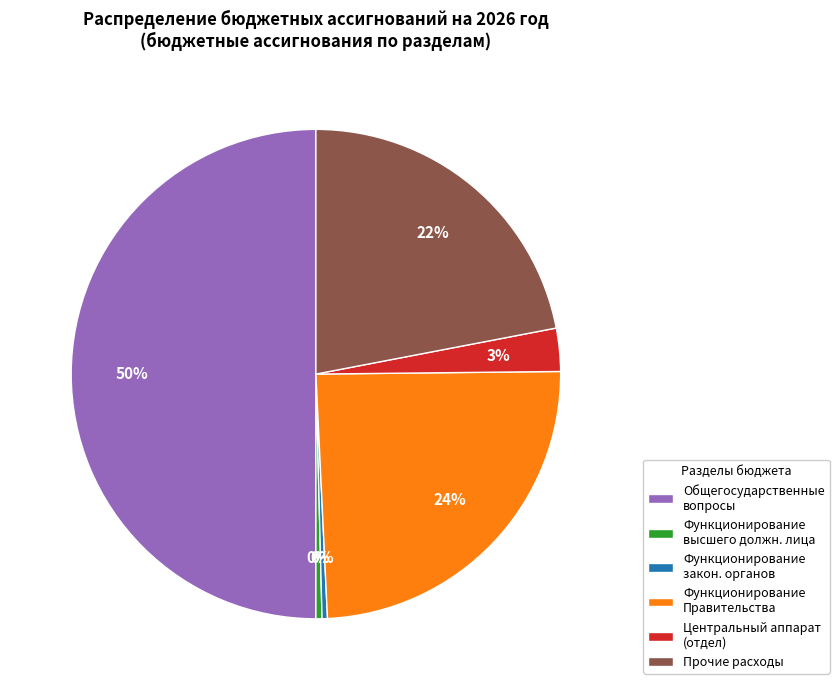

Which category has the biggest portion of the pie?

Общегосударственные вопросы